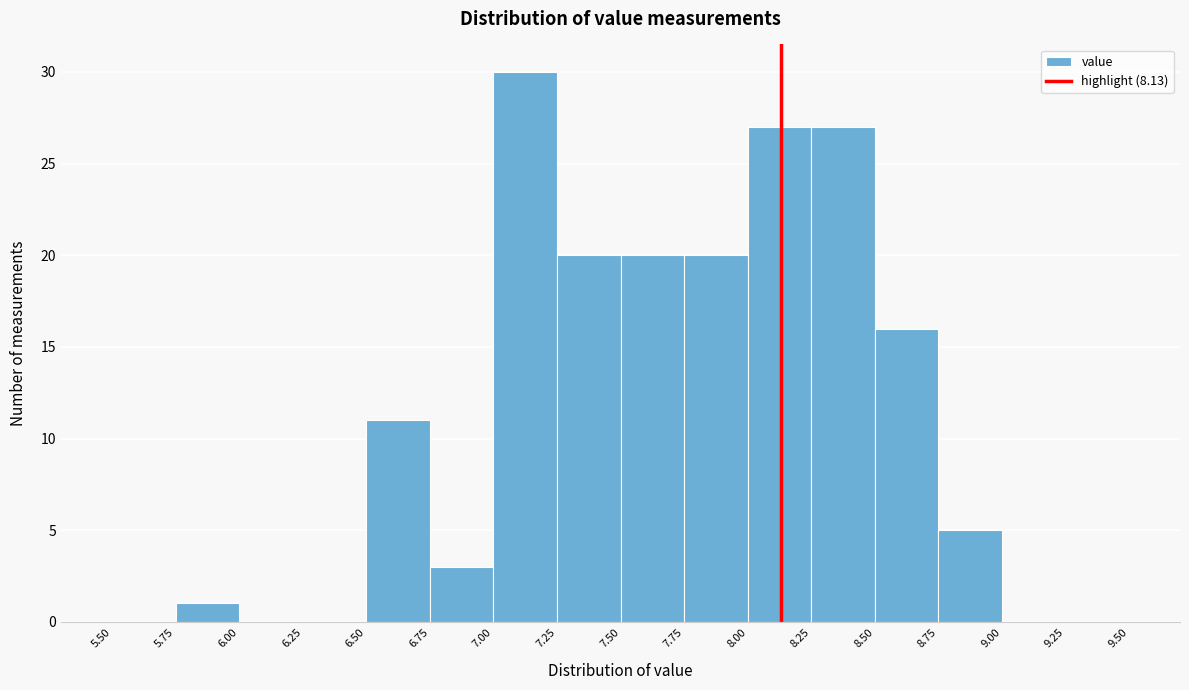

Reading left to right, list every bar in this chart as the range it spans on the x-axis followed by its height. The values are not printed on the chart, so give them approximately, as read against the axis.

5.50 to 5.75: 0
5.75 to 6.00: 1
6.00 to 6.25: 0
6.25 to 6.50: 0
6.50 to 6.75: 11
6.75 to 7.00: 3
7.00 to 7.25: 30
7.25 to 7.50: 20
7.50 to 7.75: 20
7.75 to 8.00: 20
8.00 to 8.25: 27
8.25 to 8.50: 27
8.50 to 8.75: 16
8.75 to 9.00: 5
9.00 to 9.25: 0
9.25 to 9.50: 0